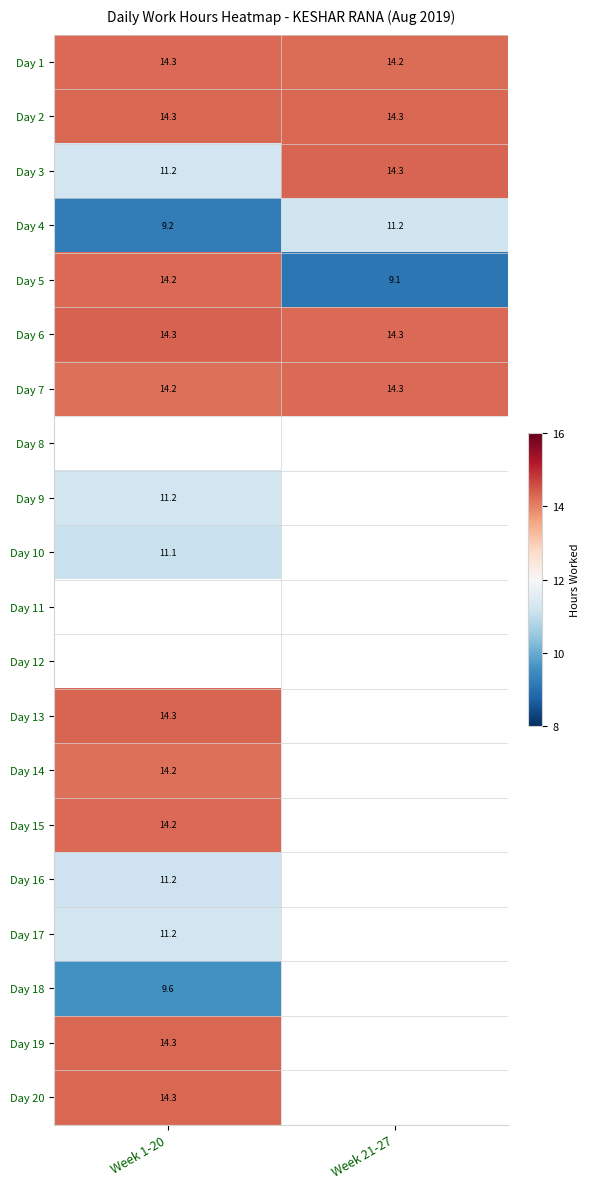

Is the value of Day 3 at Week 1-20 greater than the value of Day 18 at Week 1-20?

Yes